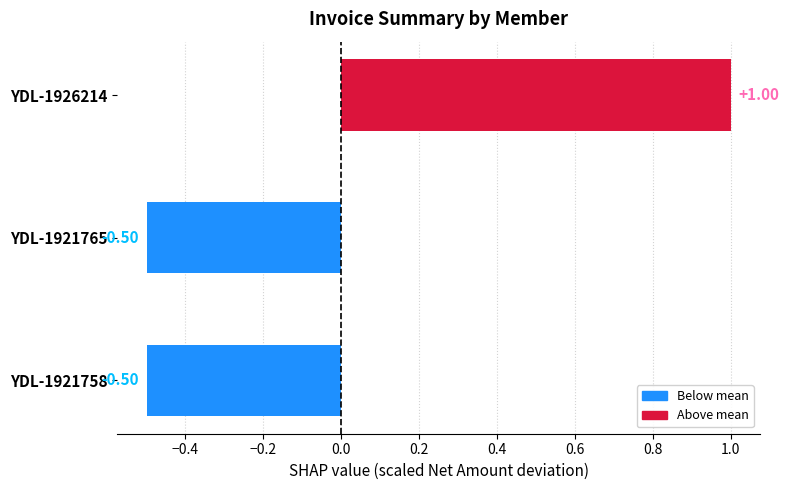

What is the difference between the maximum and minimum values?

1.5